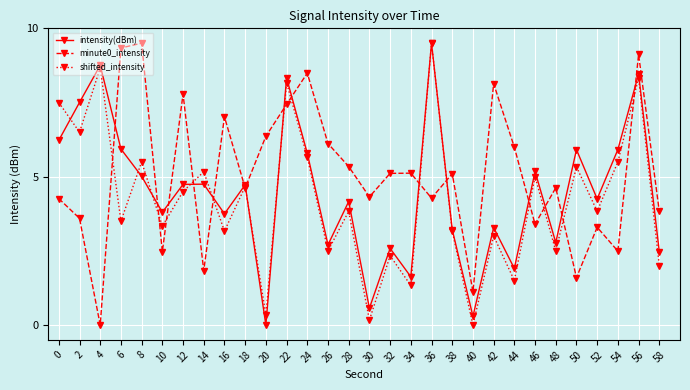

Is this an area chart (filled region under the line)?

No